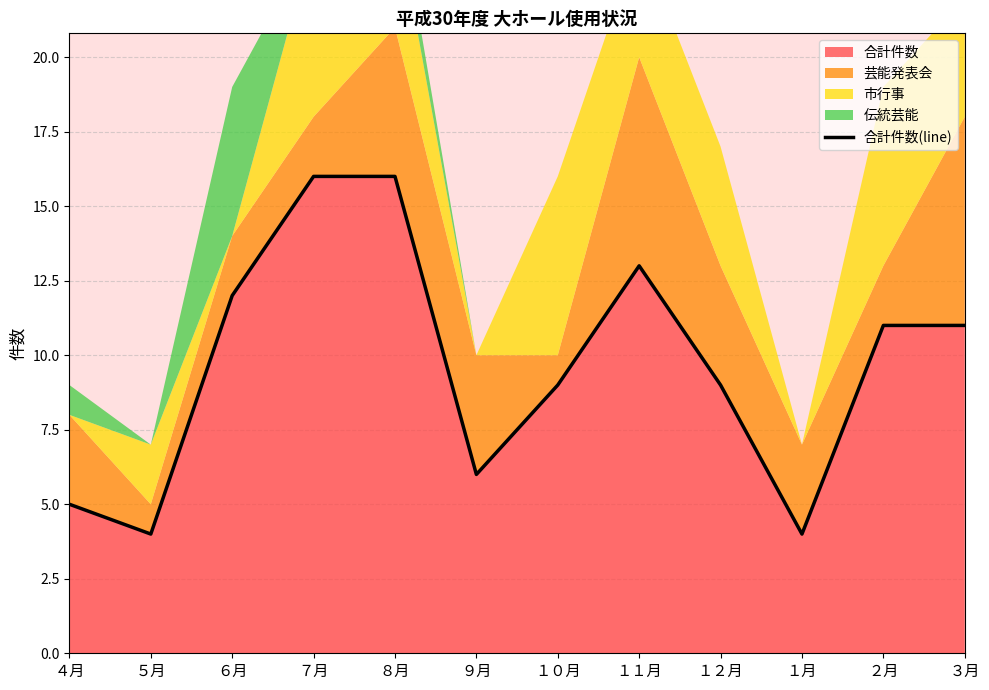

What is the change in value from ４月 to ７月?

+11